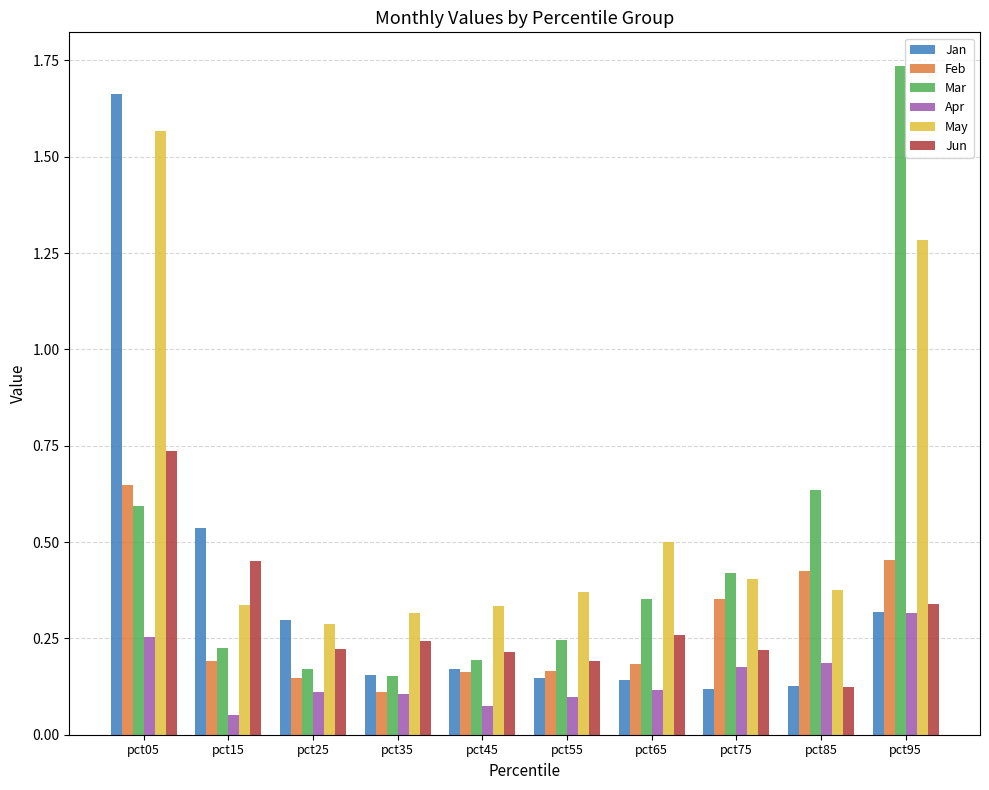

True or false: Jun has a value of 0.3 at pct25.

False